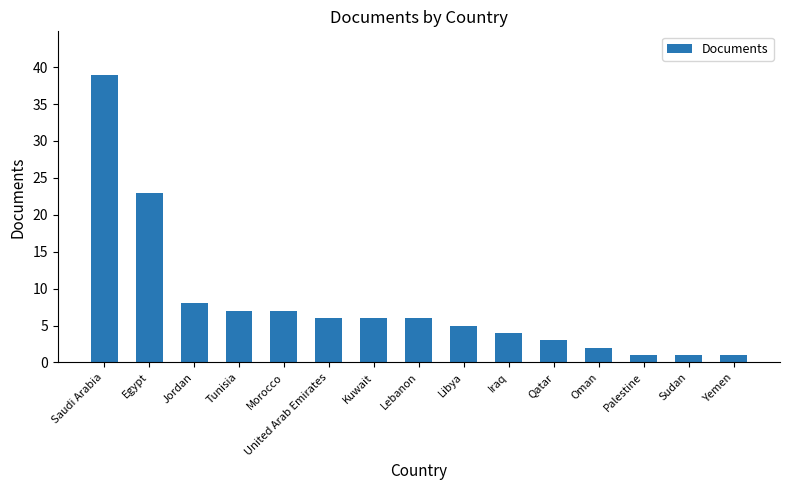

What value does the data have at Saudi Arabia?

39